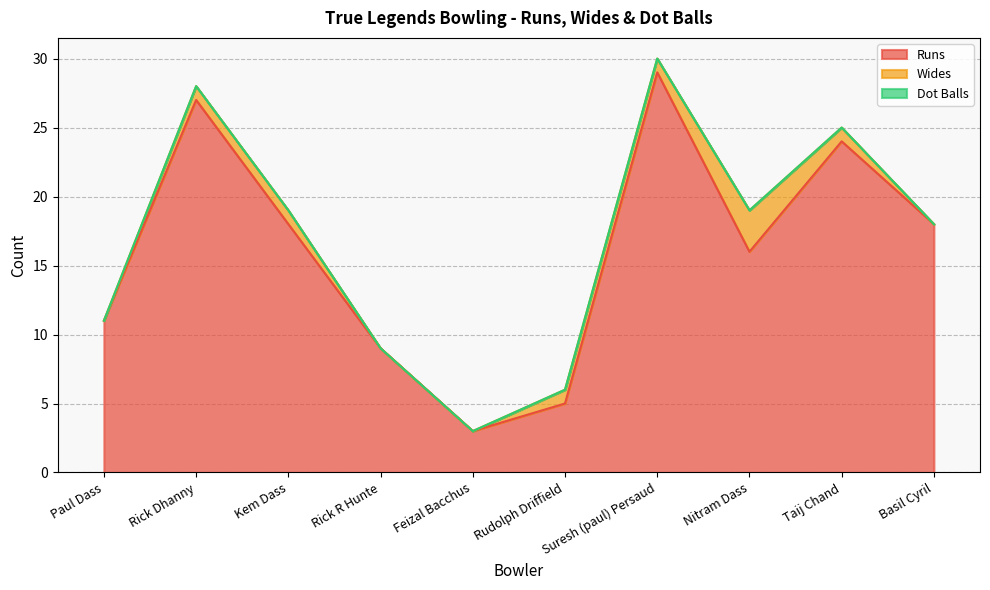

The value of Wides at Taij Chand is 1. True or false?

True